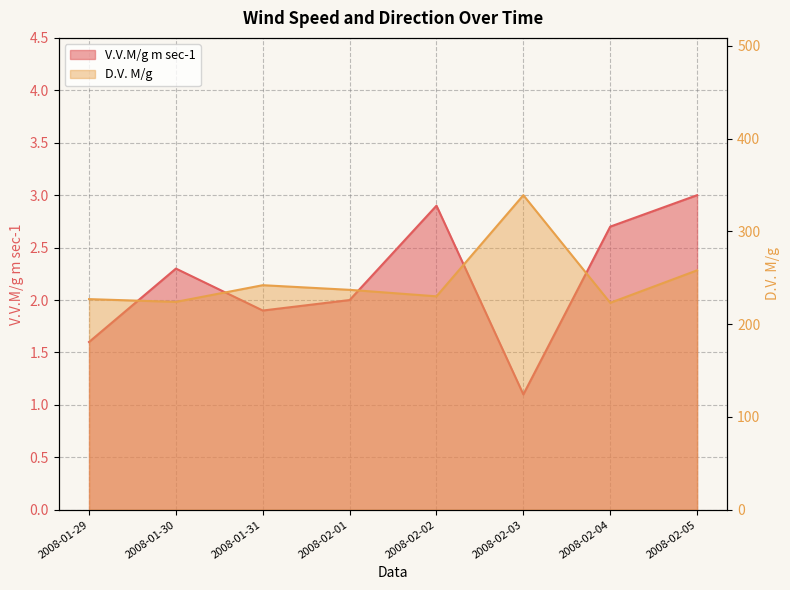

True or false: V.V.M/g m sec-1 and D.V. M/g cross at least once.

False